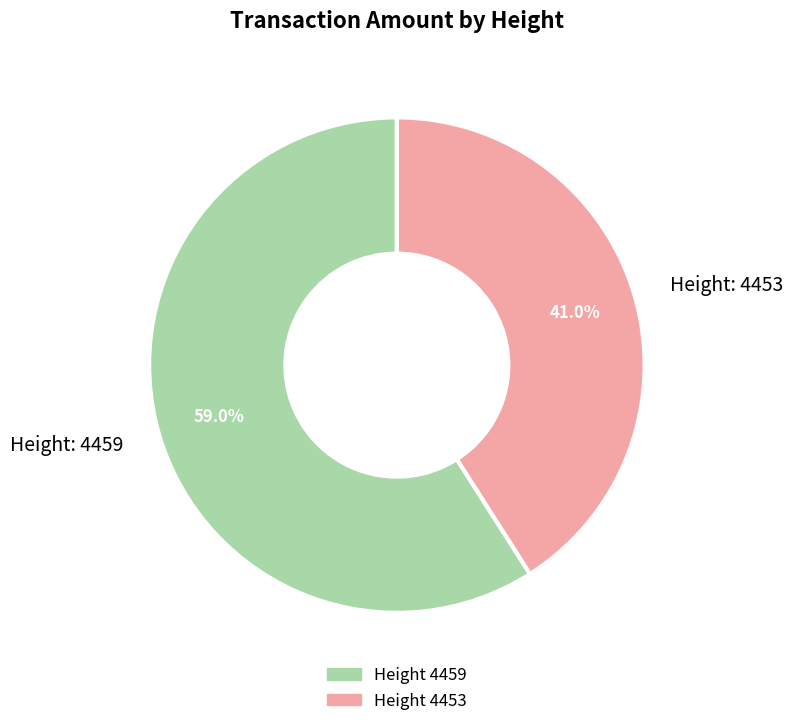

Is there any slice that represents more than half of the pie?

Yes